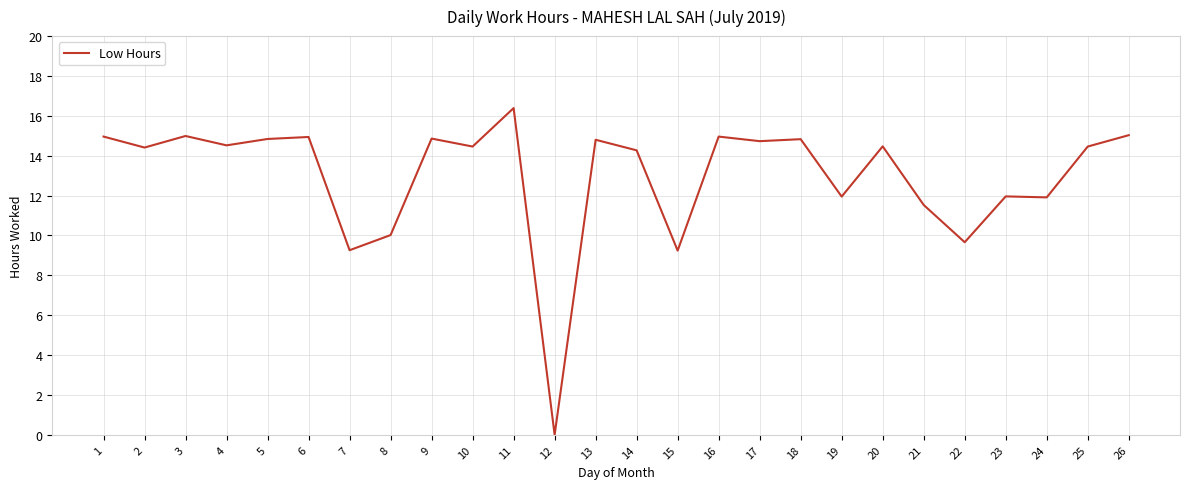

What is the greatest value displayed?

16.4